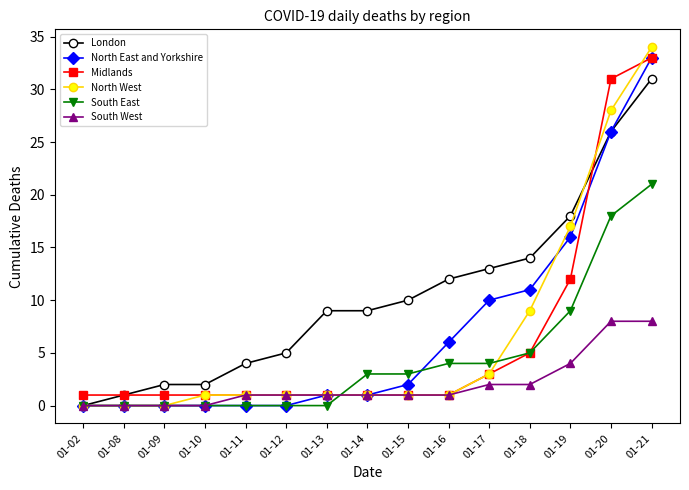

What is the difference between the maximum and minimum values in the Midlands series?

32